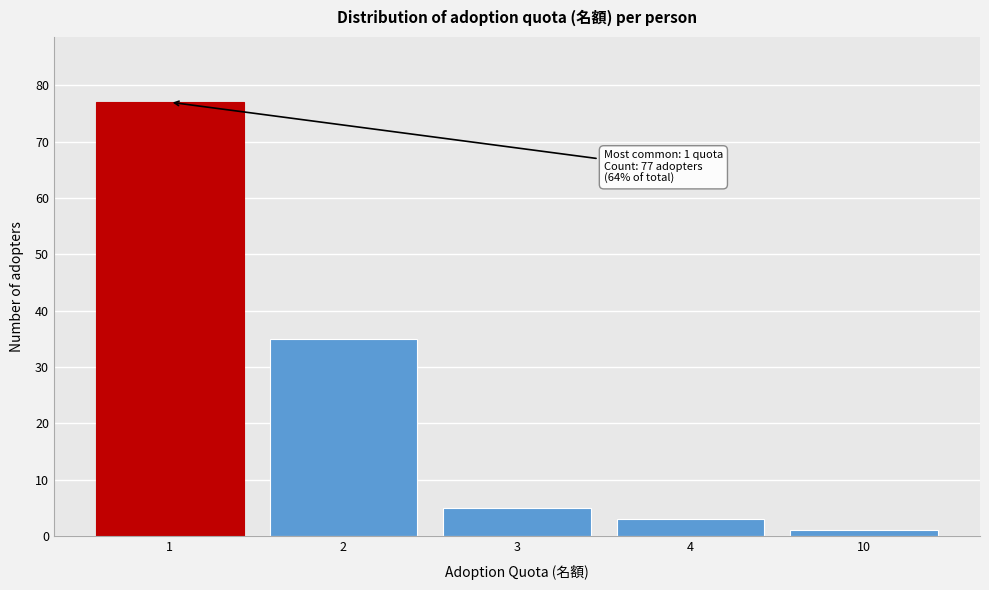

Reading left to right, extract all data points from this chart.

77	35	5	3	1